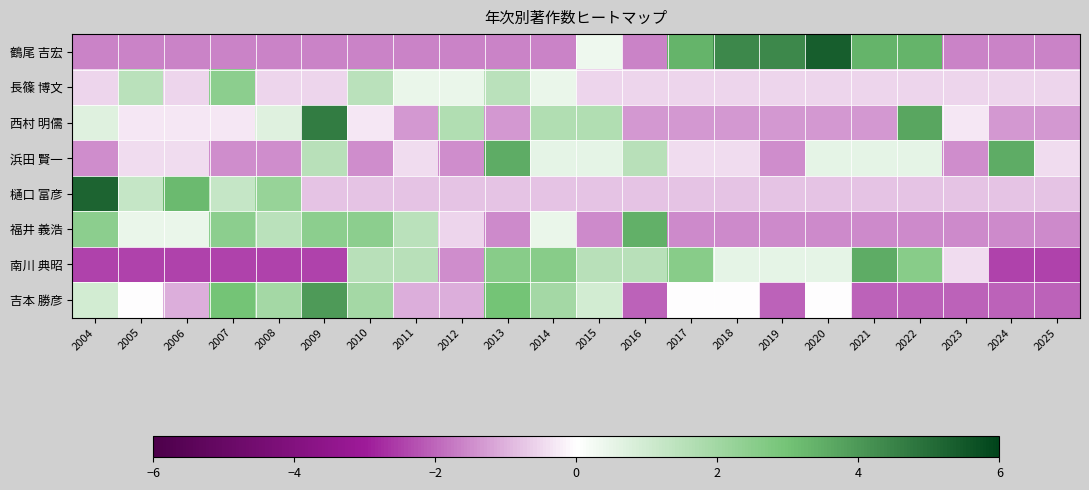

Reading left to right, what are all the values shown in this chart?

鶴尾 吉宏: 2004=-1.6	2005=-1.6	2006=-1.6	2007=-1.6	2008=-1.6	2009=-1.6	2010=-1.6	2011=-1.6	2012=-1.6	2013=-1.6	2014=-1.6	2015=0.4	2016=-1.6	2017=3.4	2018=4.4	2019=4.4	2020=5.4	2021=3.4	2022=3.4	2023=-1.6	2024=-1.6	2025=-1.6
長篠 博文: 2004=-0.5	2005=1.5	2006=-0.5	2007=2.5	2008=-0.5	2009=-0.5	2010=1.5	2011=0.5	2012=0.5	2013=1.5	2014=0.5	2015=-0.5	2016=-0.5	2017=-0.5	2018=-0.5	2019=-0.5	2020=-0.5	2021=-0.5	2022=-0.5	2023=-0.5	2024=-0.5	2025=-0.5
西村 明儒: 2004=0.7	2005=-0.3	2006=-0.3	2007=-0.3	2008=0.7	2009=4.7	2010=-0.3	2011=-1.3	2012=1.7	2013=-1.3	2014=1.7	2015=1.7	2016=-1.3	2017=-1.3	2018=-1.3	2019=-1.3	2020=-1.3	2021=-1.3	2022=3.7	2023=-0.3	2024=-1.3	2025=-1.3
浜田 賢一: 2004=-1.5	2005=-0.5	2006=-0.5	2007=-1.5	2008=-1.5	2009=1.5	2010=-1.5	2011=-0.5	2012=-1.5	2013=3.5	2014=0.5	2015=0.5	2016=1.5	2017=-0.5	2018=-0.5	2019=-1.5	2020=0.5	2021=0.5	2022=0.5	2023=-1.5	2024=3.5	2025=-0.5
樋口 富彦: 2004=5.2	2005=1.2	2006=3.2	2007=1.2	2008=2.2	2009=-0.8	2010=-0.8	2011=-0.8	2012=-0.8	2013=-0.8	2014=-0.8	2015=-0.8	2016=-0.8	2017=-0.8	2018=-0.8	2019=-0.8	2020=-0.8	2021=-0.8	2022=-0.8	2023=-0.8	2024=-0.8	2025=-0.8
福井 義浩: 2004=2.5	2005=0.5	2006=0.5	2007=2.5	2008=1.5	2009=2.5	2010=2.5	2011=1.5	2012=-0.5	2013=-1.5	2014=0.5	2015=-1.5	2016=3.5	2017=-1.5	2018=-1.5	2019=-1.5	2020=-1.5	2021=-1.5	2022=-1.5	2023=-1.5	2024=-1.5	2025=-1.5
南川 典昭: 2004=-2.5	2005=-2.5	2006=-2.5	2007=-2.5	2008=-2.5	2009=-2.5	2010=1.5	2011=1.5	2012=-1.5	2013=2.5	2014=2.5	2015=1.5	2016=1.5	2017=2.5	2018=0.5	2019=0.5	2020=0.5	2021=3.5	2022=2.5	2023=-0.5	2024=-2.5	2025=-2.5
吉本 勝彦: 2004=1.0	2005=-0.0	2006=-1.0	2007=3.0	2008=2.0	2009=4.0	2010=2.0	2011=-1.0	2012=-1.0	2013=3.0	2014=2.0	2015=1.0	2016=-2.0	2017=-0.0	2018=-0.0	2019=-2.0	2020=-0.0	2021=-2.0	2022=-2.0	2023=-2.0	2024=-2.0	2025=-2.0